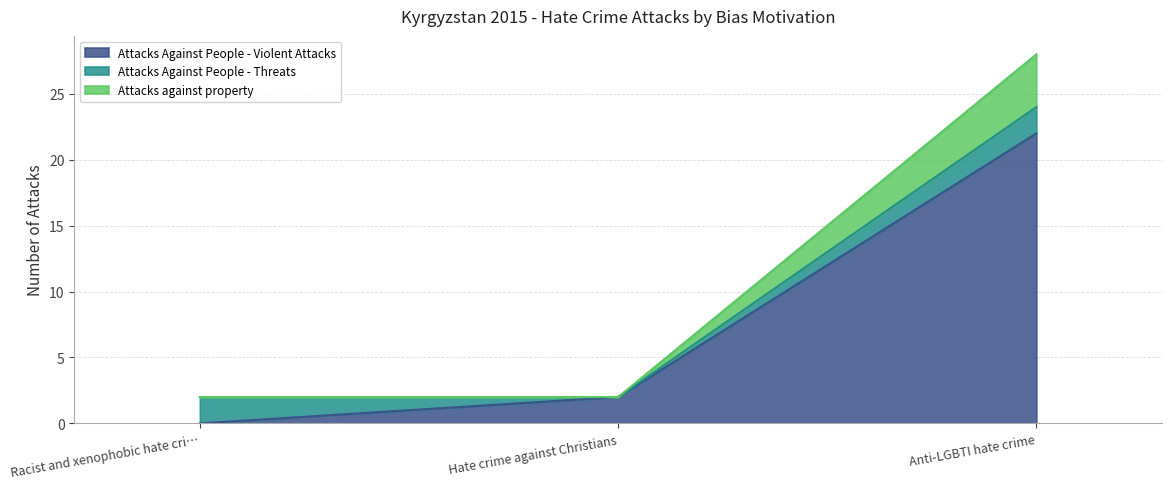

How many categories are shown in the chart?

3